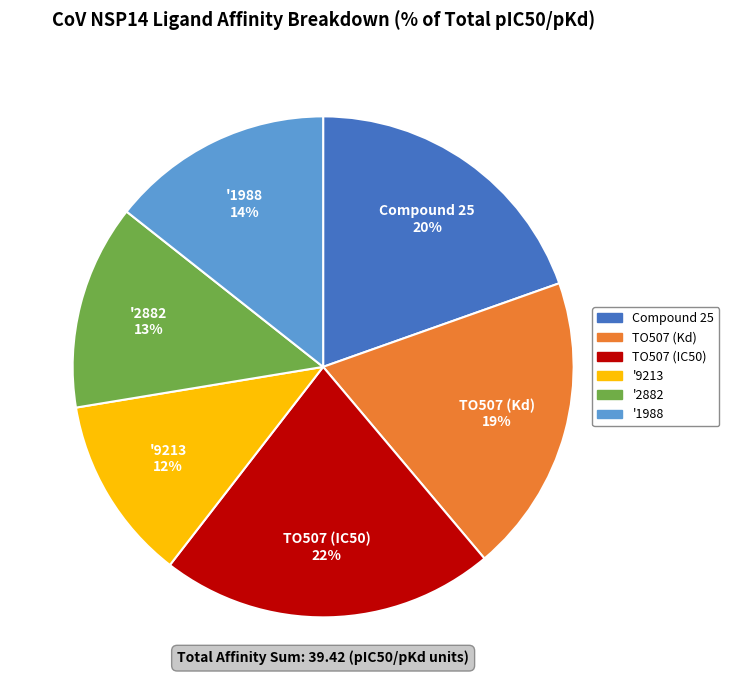

Combined, do TO507 (Kd) and Compound 25 account for over 50%?

No